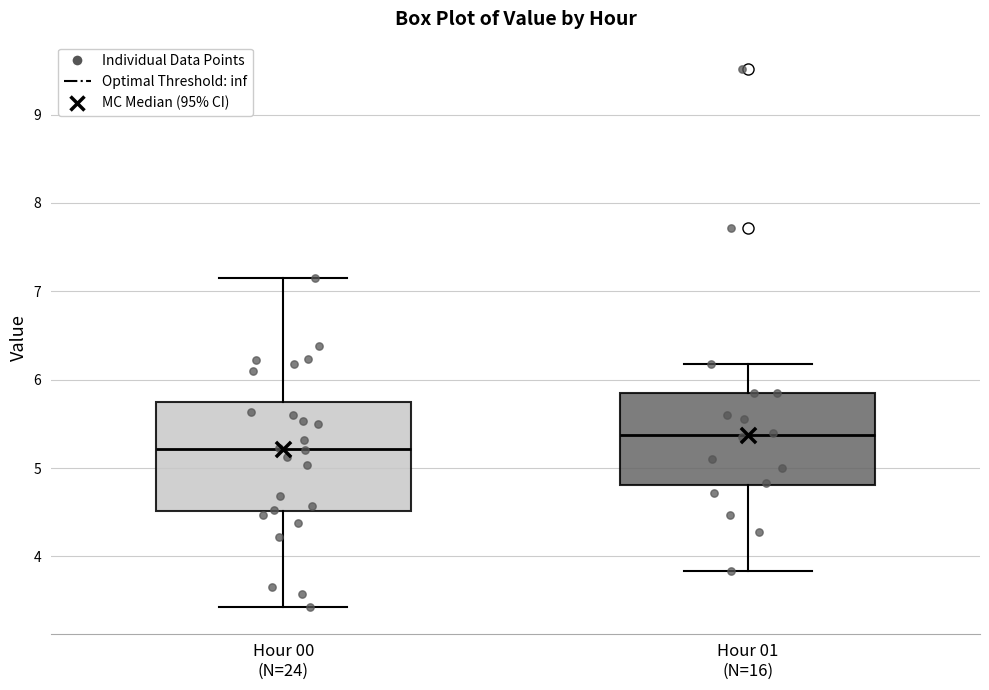

Which box is the tallest, from its lower edge to its upper edge?

Hour 00 (N=24)